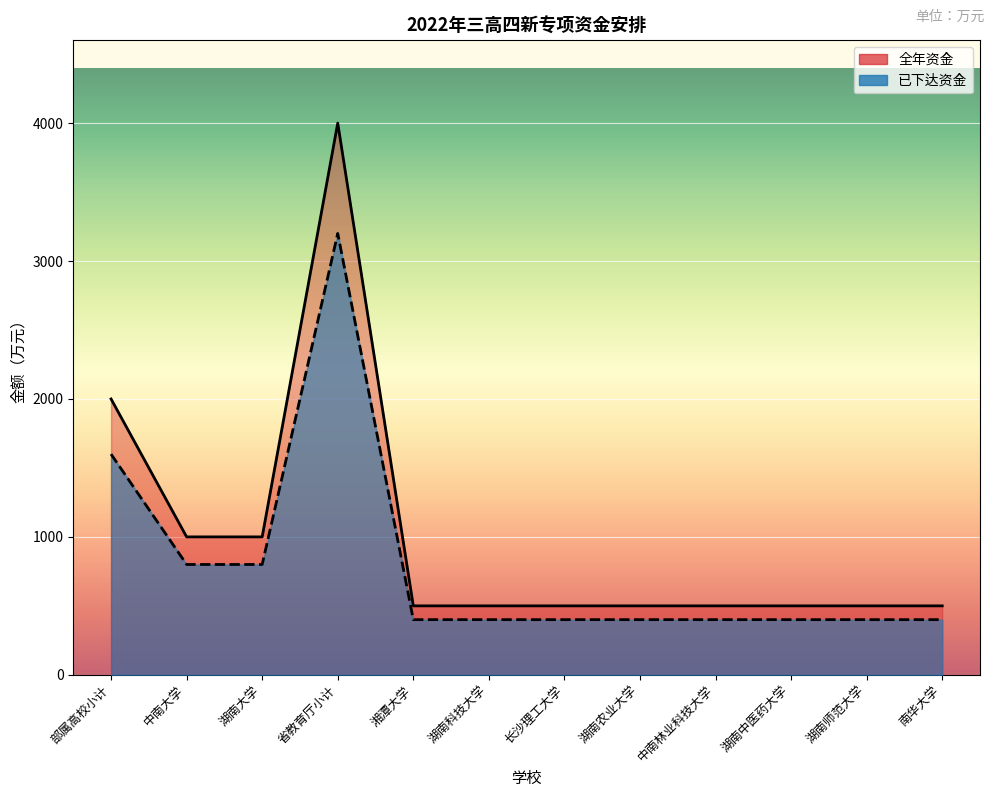

What is the total value across all series at 省教育厅小计?

7200